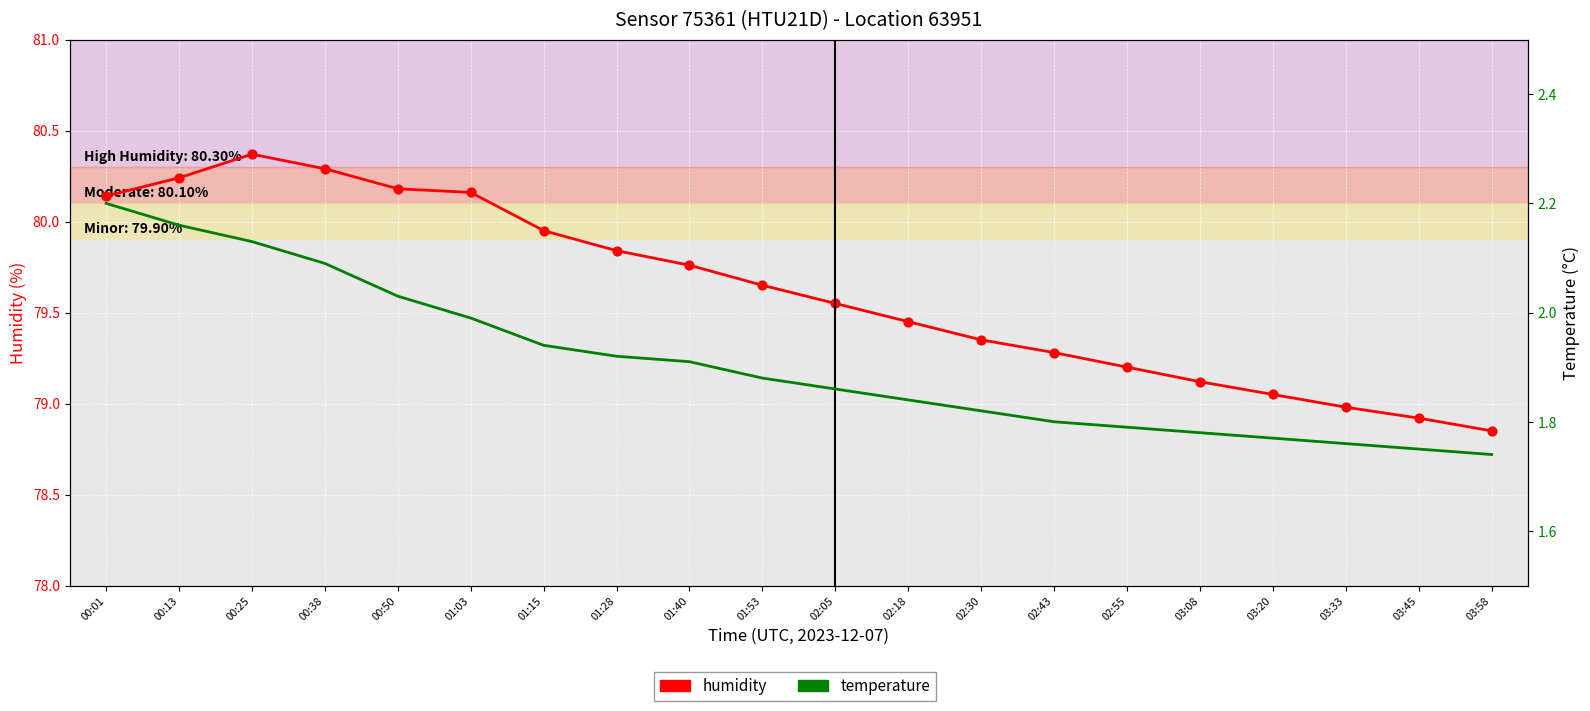

Is the value of temperature at 03:45 greater than the value of humidity at 03:33?

No